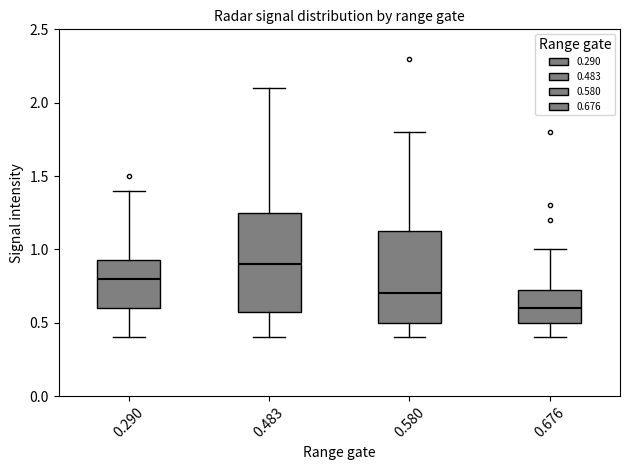

Which box has the highest median line?

0.483